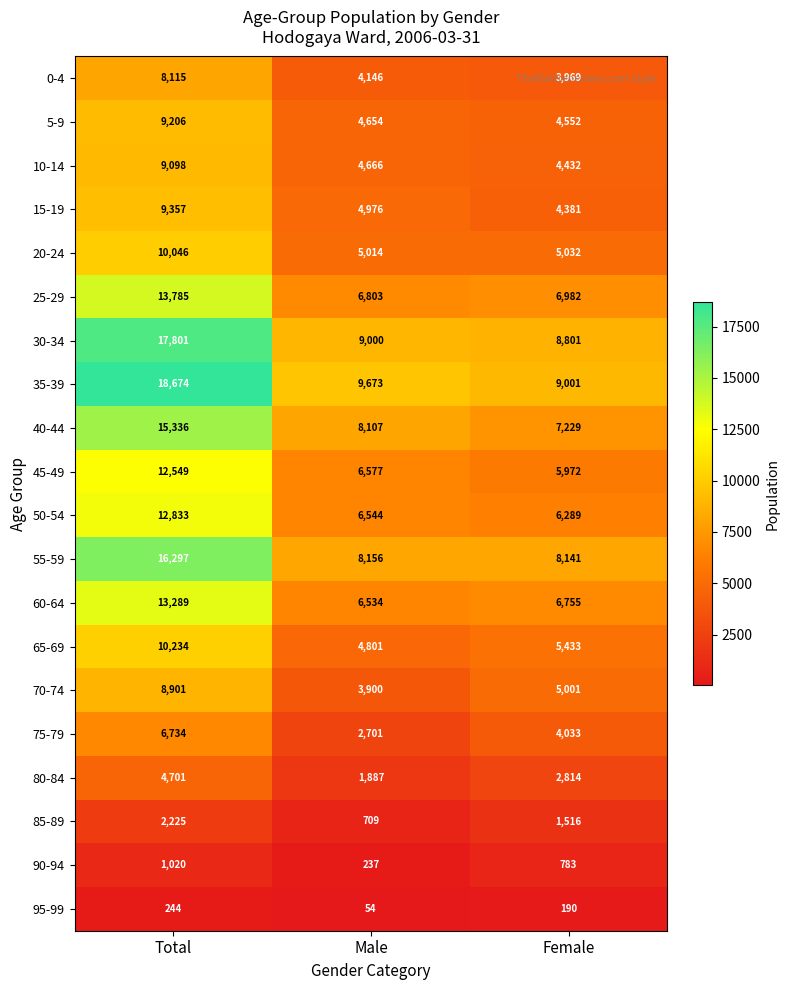

Which series has the largest total across all categories?

35-39